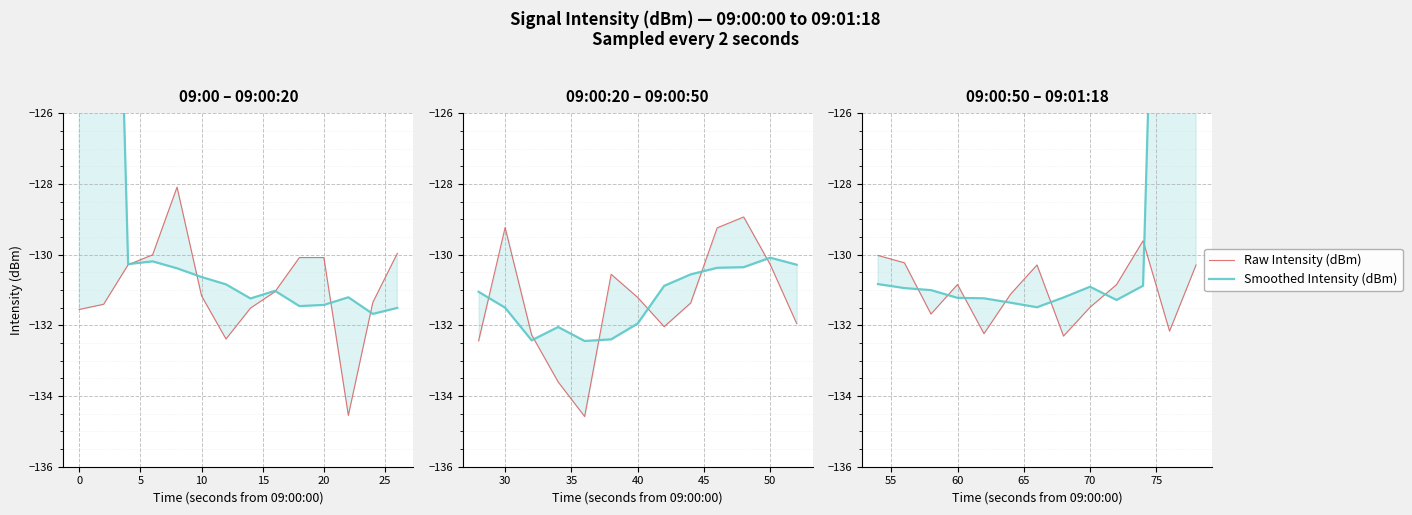

The value of Raw Intensity (dBm) at 5 is -199.4. True or false?

False